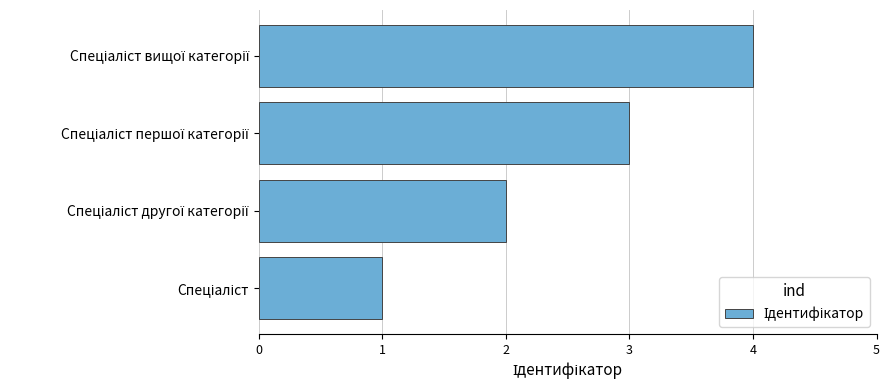

What is the sum of all values?

10